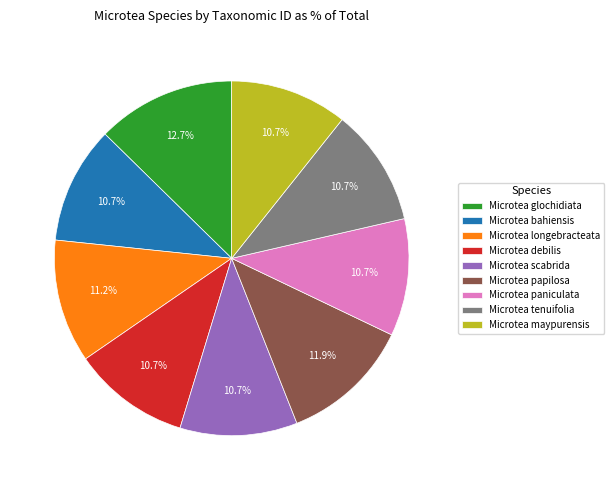

Is there any slice that represents more than half of the pie?

No